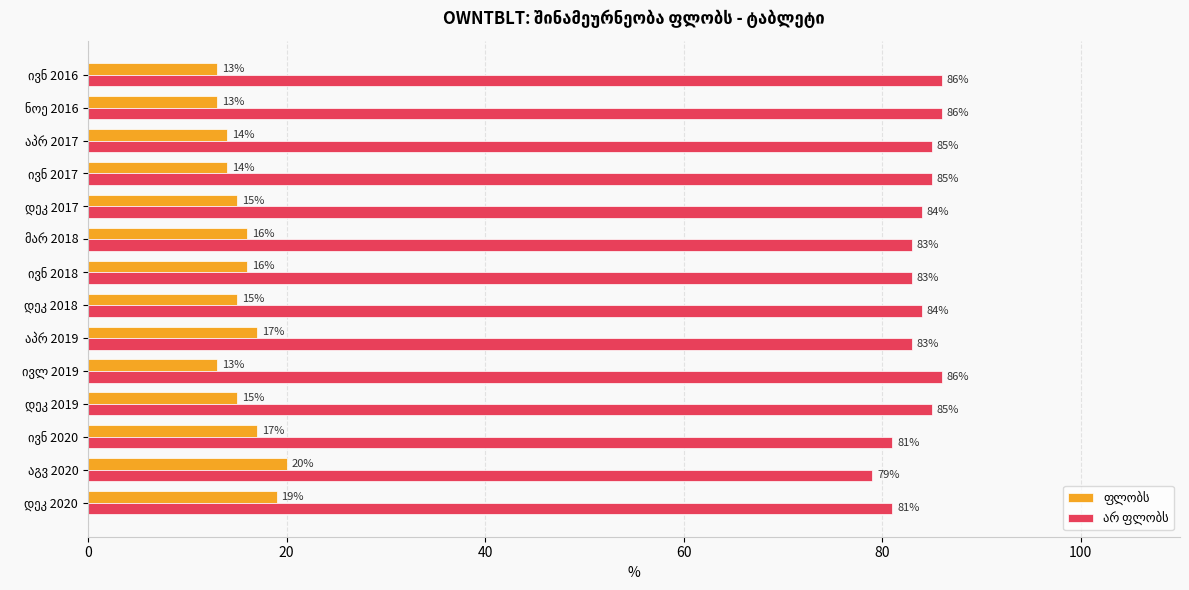

What is the minimum value shown in the chart?

13